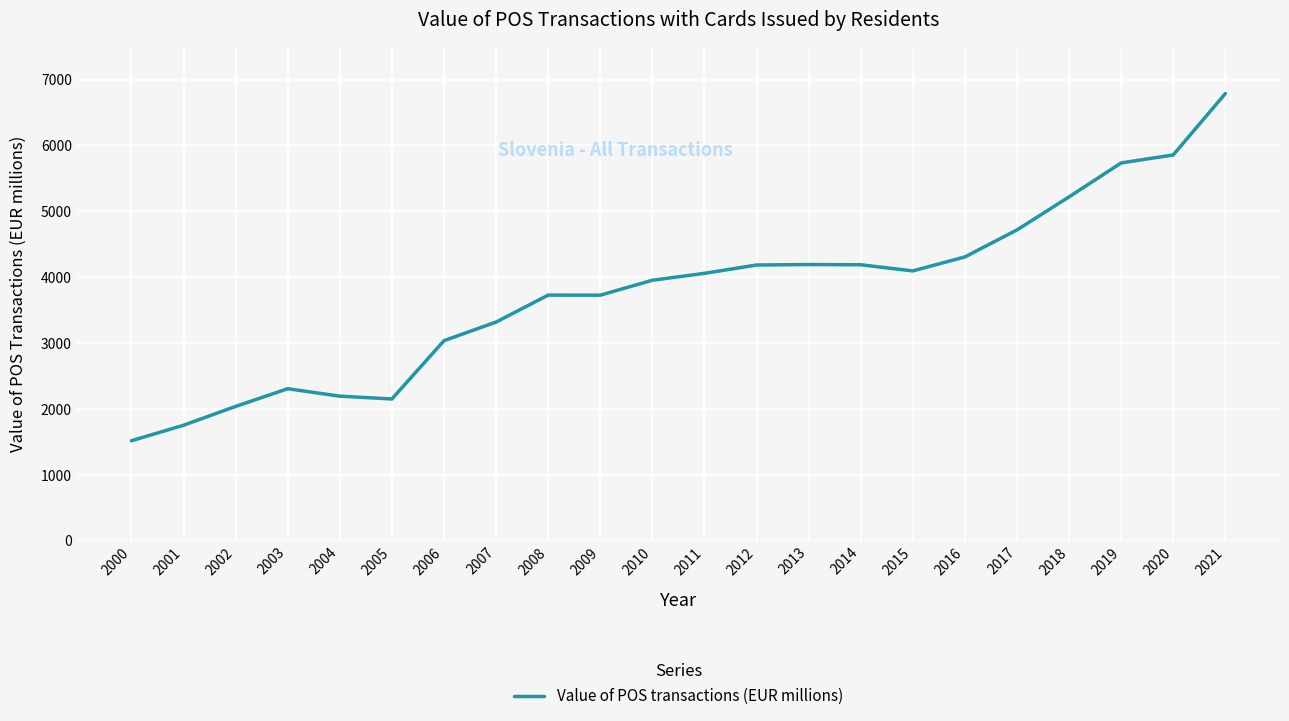

The chart shows a value of 2039.3 at 2002. True or false?

True